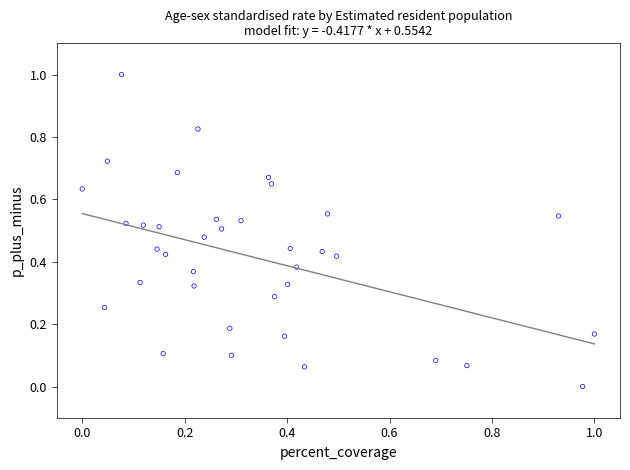

What is the range of X values (max minus min)?

1.0